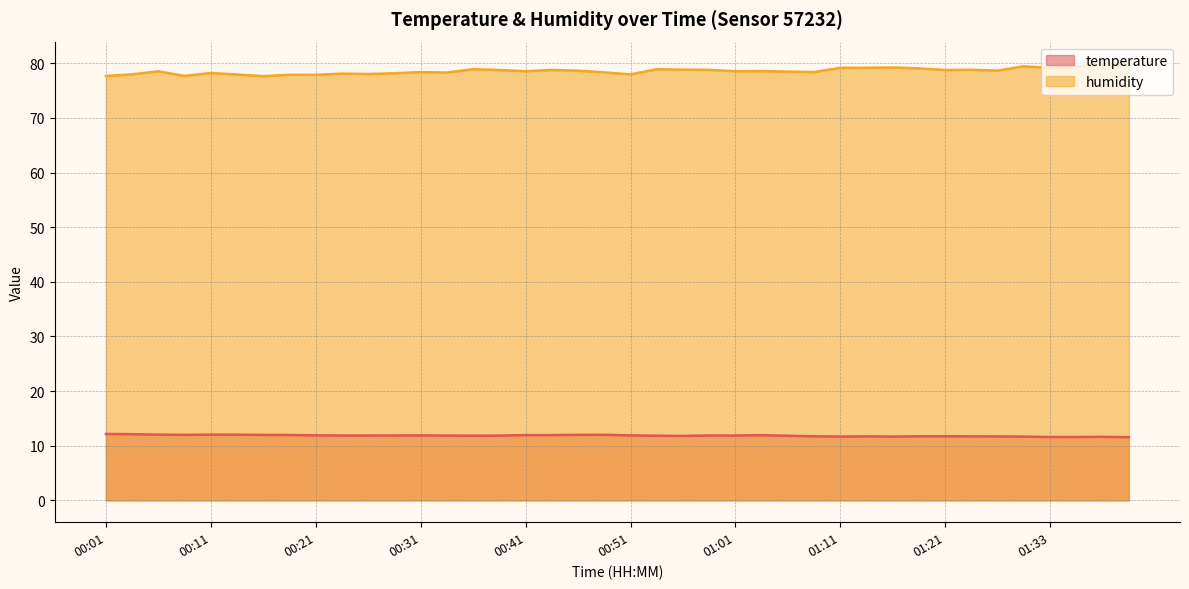

The value of temperature at 00:26 is 4.3. True or false?

False